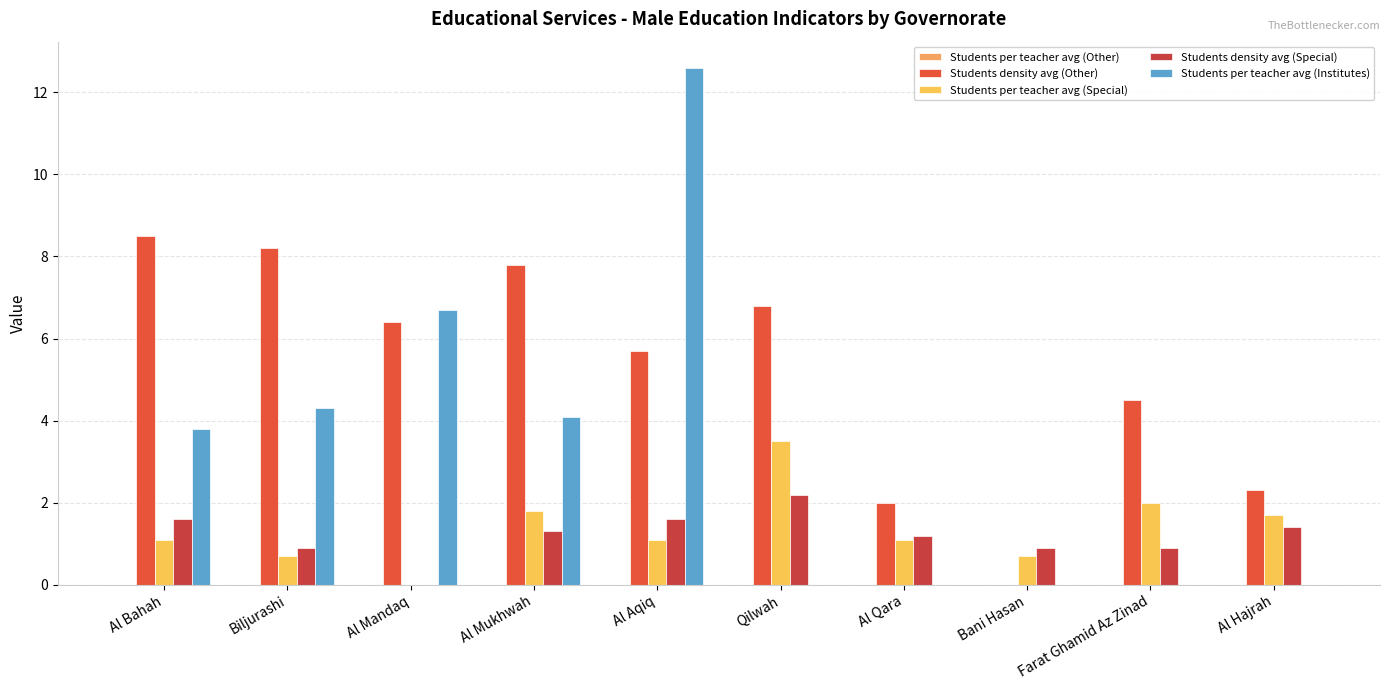

At which label does Students density avg (Special) reach its peak?

Qilwah